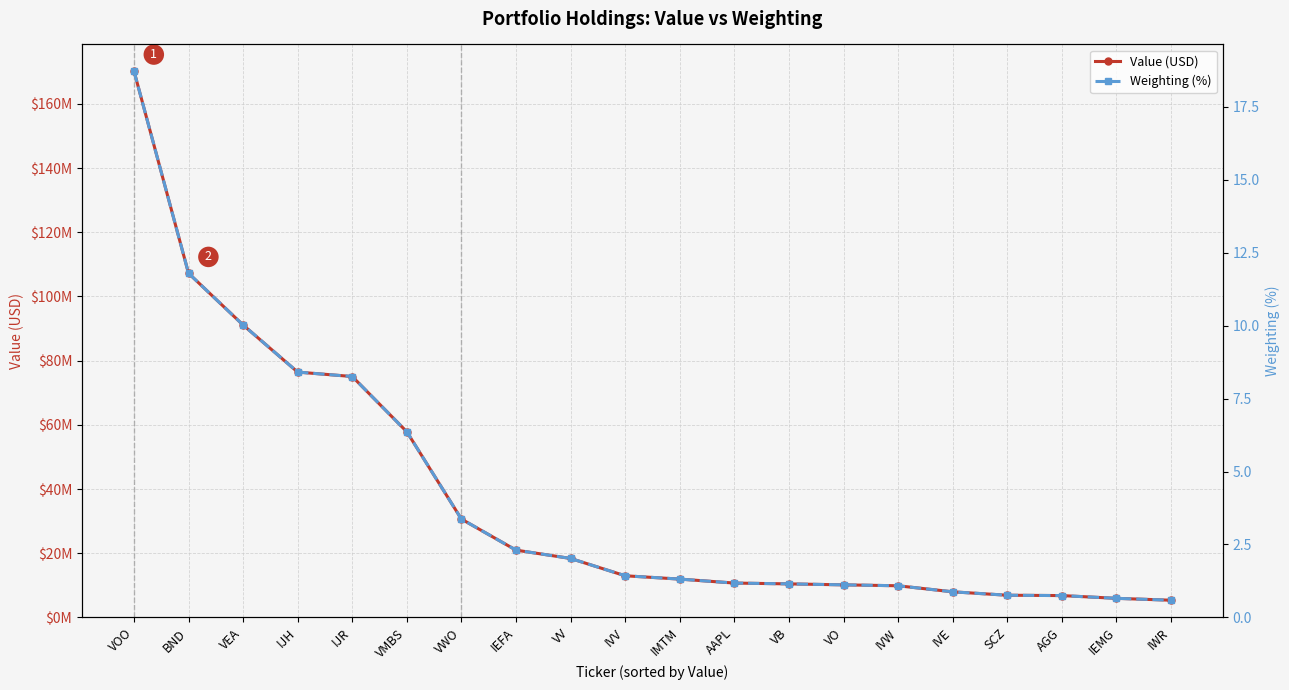

True or false: Value (USD) has a value of 12983000.0 at IVV.

True